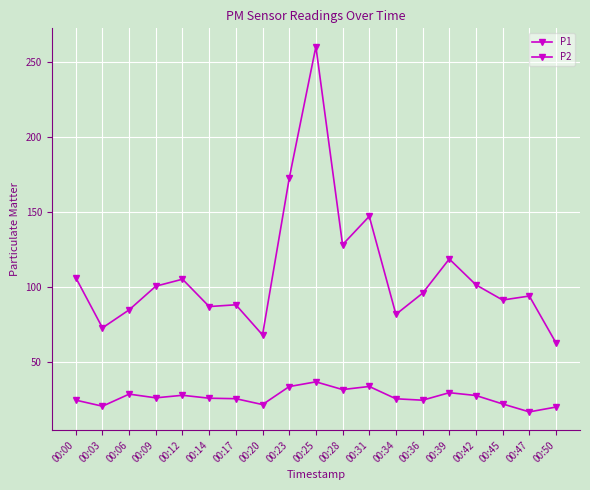

Which has a higher value, 00:00 or 00:47?

00:00